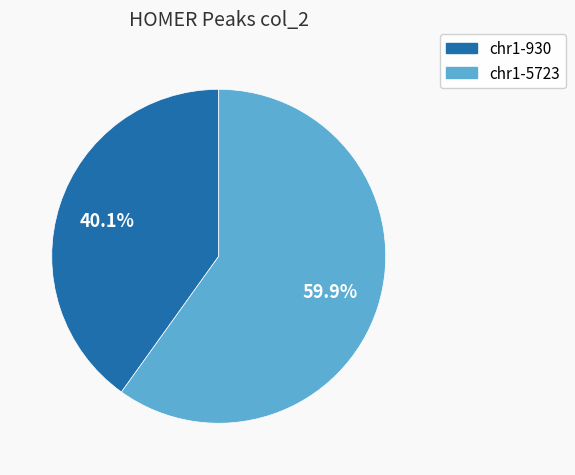

Is the sum of chr1-930 and chr1-5723 greater than half?

Yes